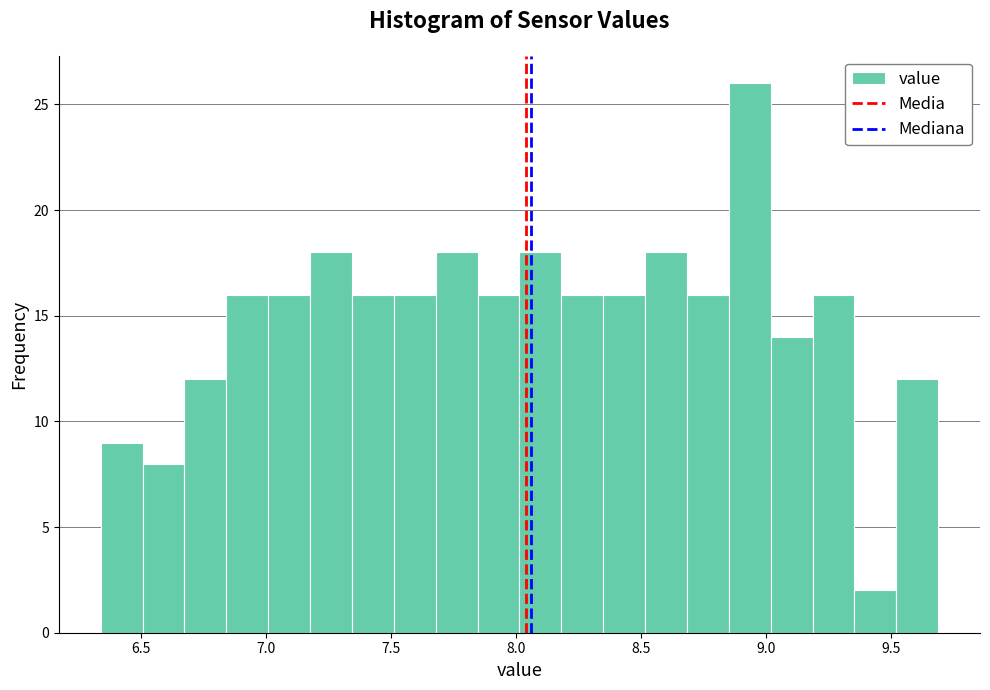

Read against the x-axis, roughly where is the centre of the tallest bar?

8.95